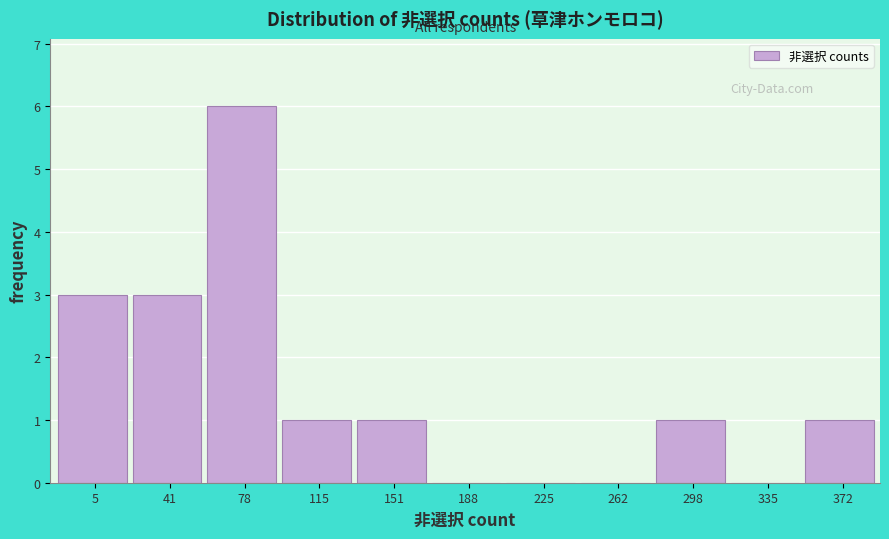

Reading left to right, transcribe all the data shown in this chart.

5=3	41=3	78=6	115=1	151=1	188=0	225=0	262=0	298=1	335=0	372=1